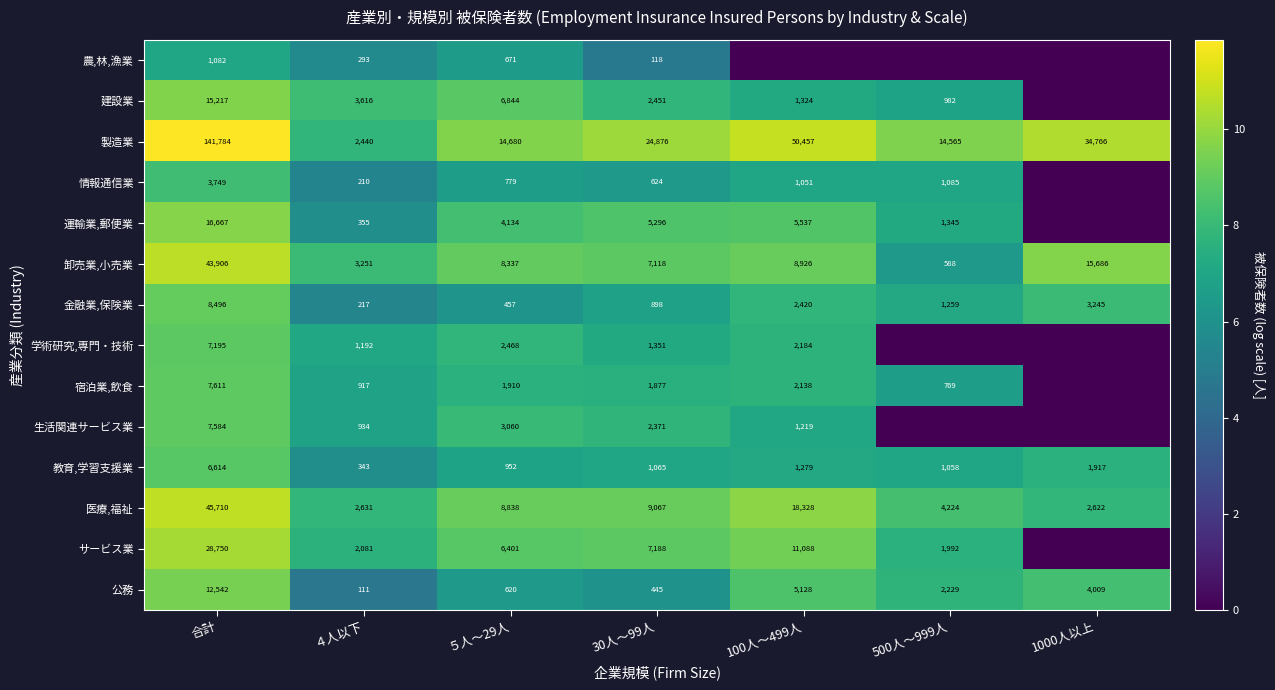

What is the total value across all series at 合計?

346907